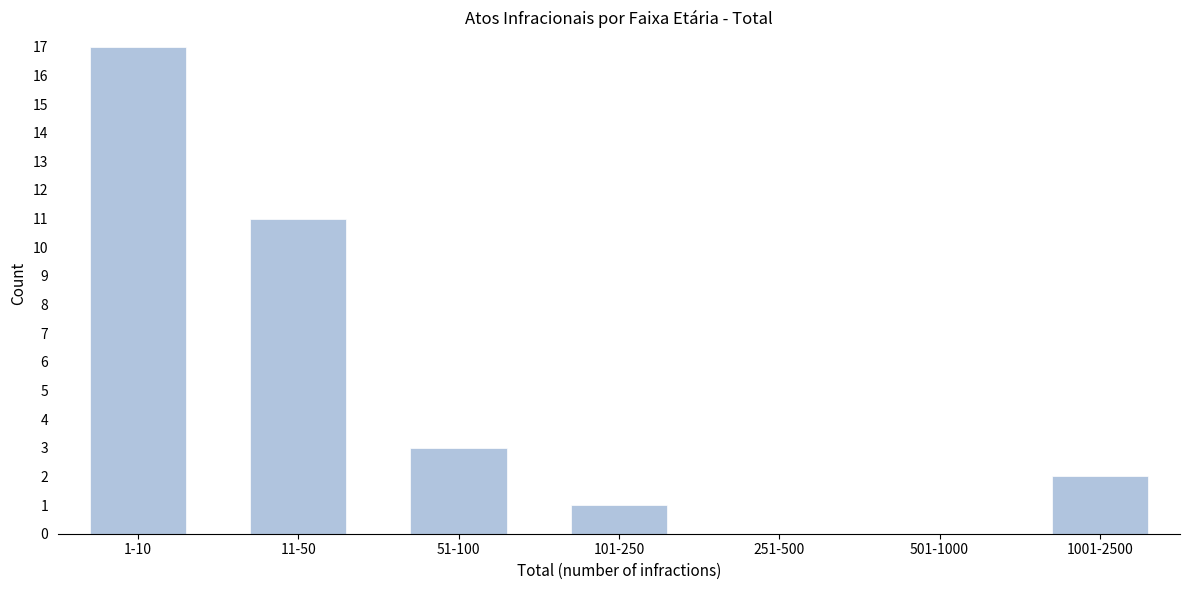

Reading right to left, what are all the values shown in this chart?

1001-2500=2	501-1000=0	251-500=0	101-250=1	51-100=3	11-50=11	1-10=17